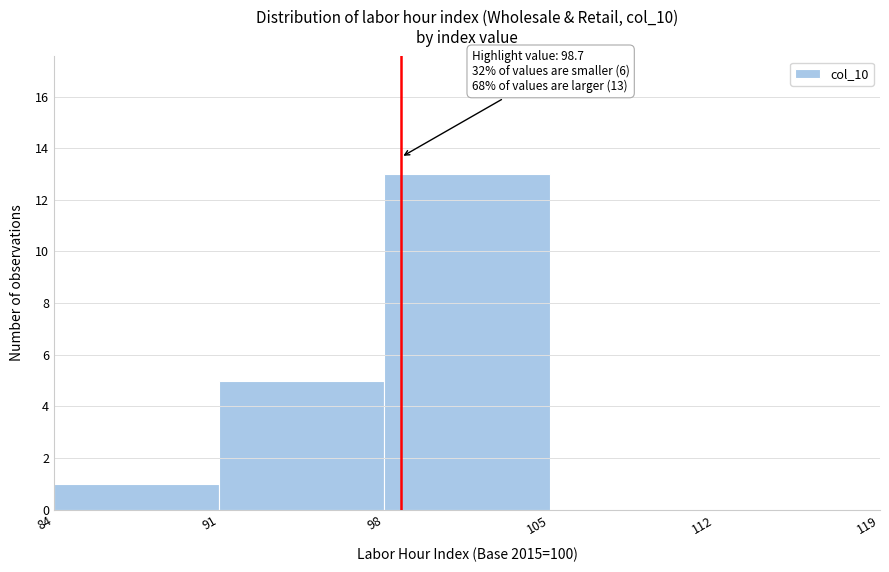

Which range on the x-axis has the tallest bar?

98 to 105